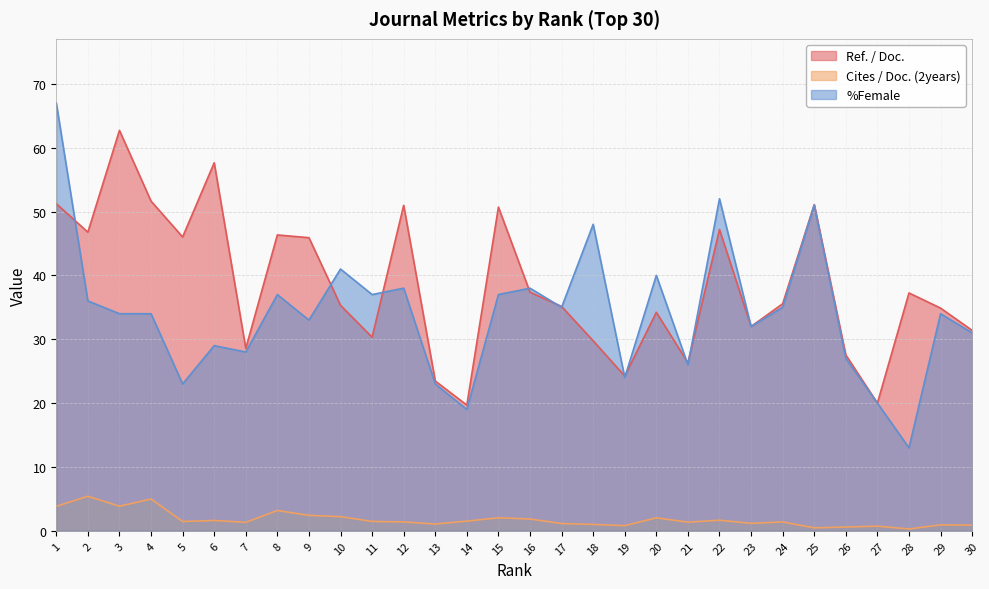

How many data points in Ref. / Doc. are less than 35?

13